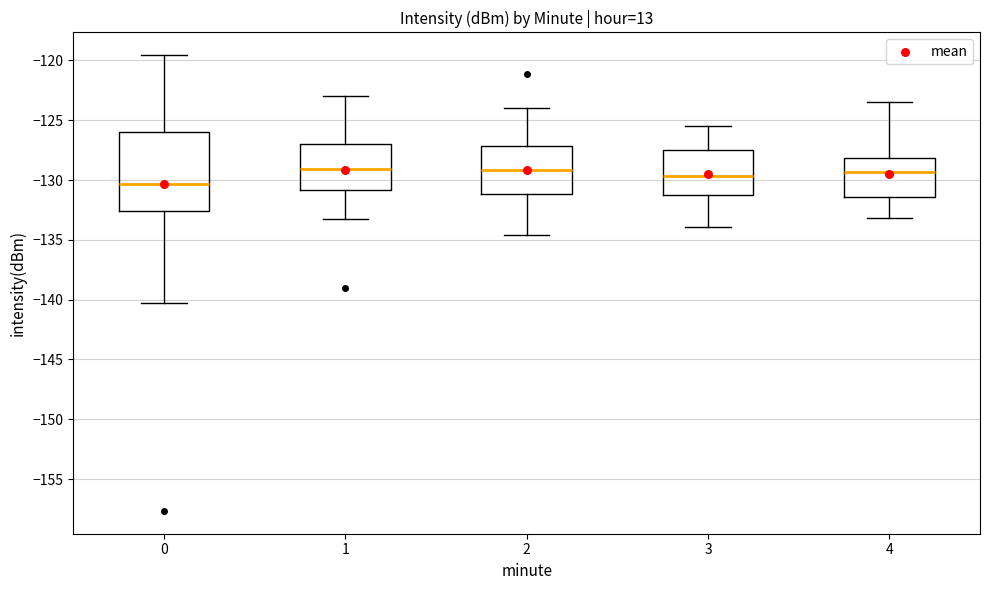

Which box is the tallest, from its lower edge to its upper edge?

0